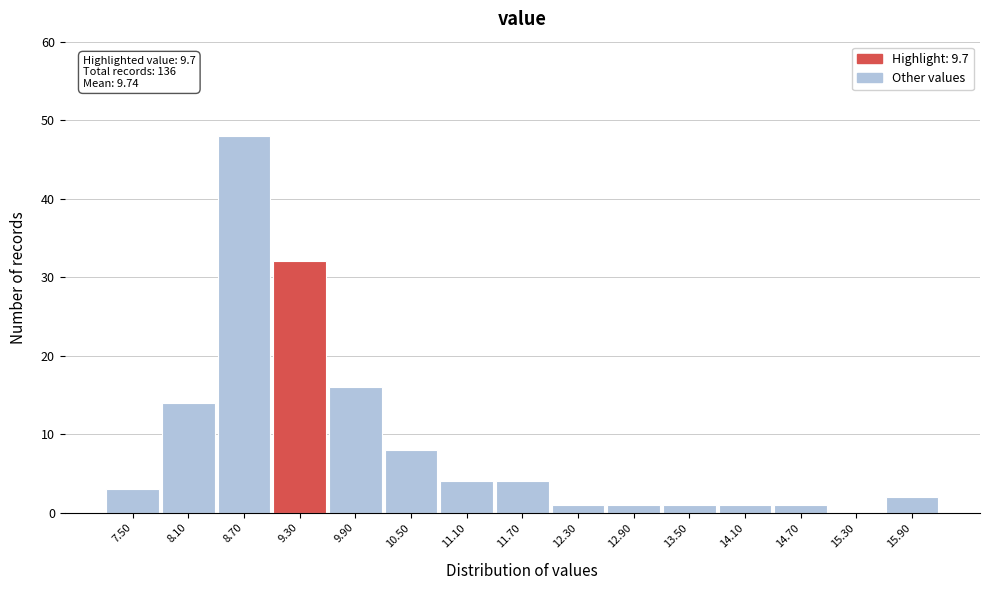

Reading left to right, transcribe all the data shown in this chart.

7.50=3	8.10=14	8.70=48	9.30=32	9.90=16	10.50=8	11.10=4	11.70=4	12.30=1	12.90=1	13.50=1	14.10=1	14.70=1	15.30=0	15.90=2